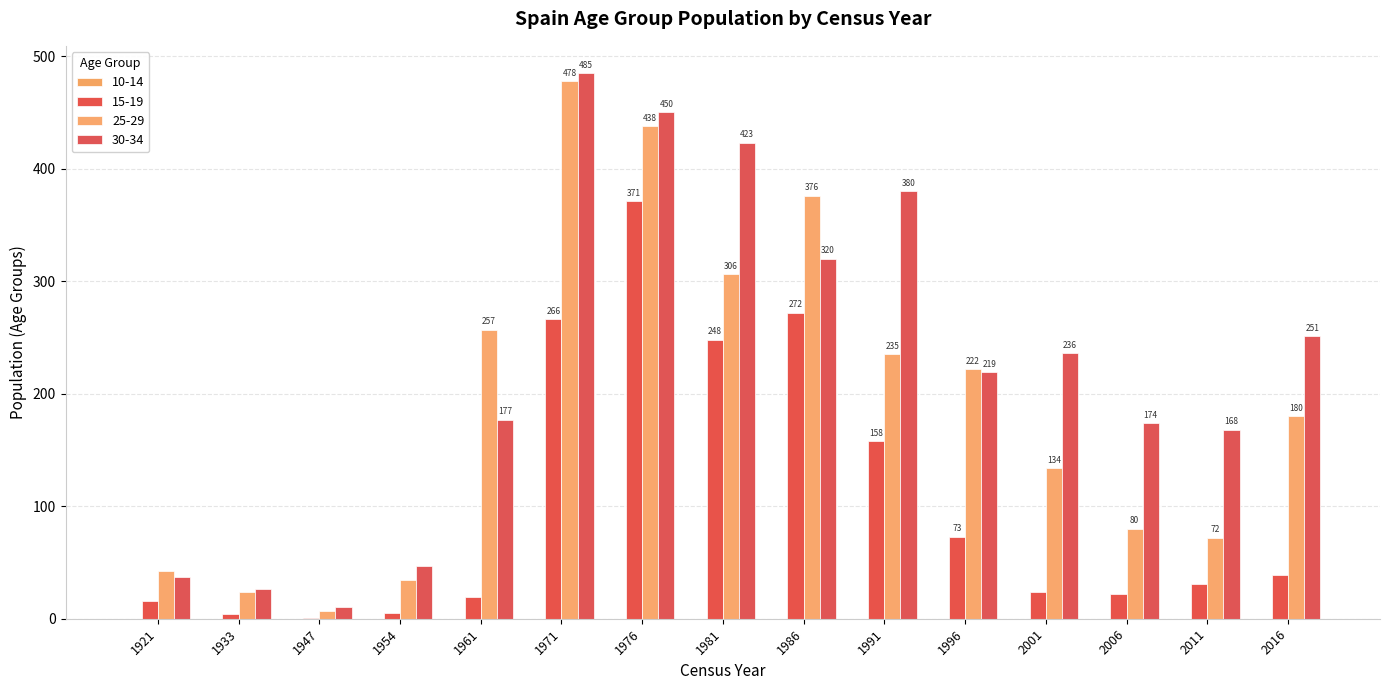

Reading left to right, what are all the values shown in this chart?

15-19: 1921=16	1933=4	1947=1	1954=5	1961=19	1971=266	1976=371	1981=248	1986=272	1991=158	1996=73	2001=24	2006=22	2011=31	2016=39
25-29: 1921=42	1933=24	1947=7	1954=34	1961=257	1971=478	1976=438	1981=306	1986=376	1991=235	1996=222	2001=134	2006=80	2011=72	2016=180
30-34: 1921=37	1933=26	1947=10	1954=47	1961=177	1971=485	1976=450	1981=423	1986=320	1991=380	1996=219	2001=236	2006=174	2011=168	2016=251